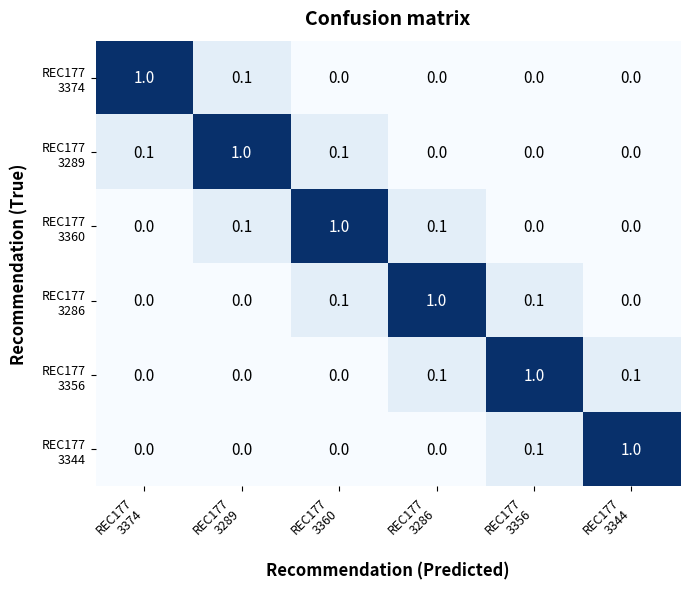

At how many categories does at least one series exceed 0?

6